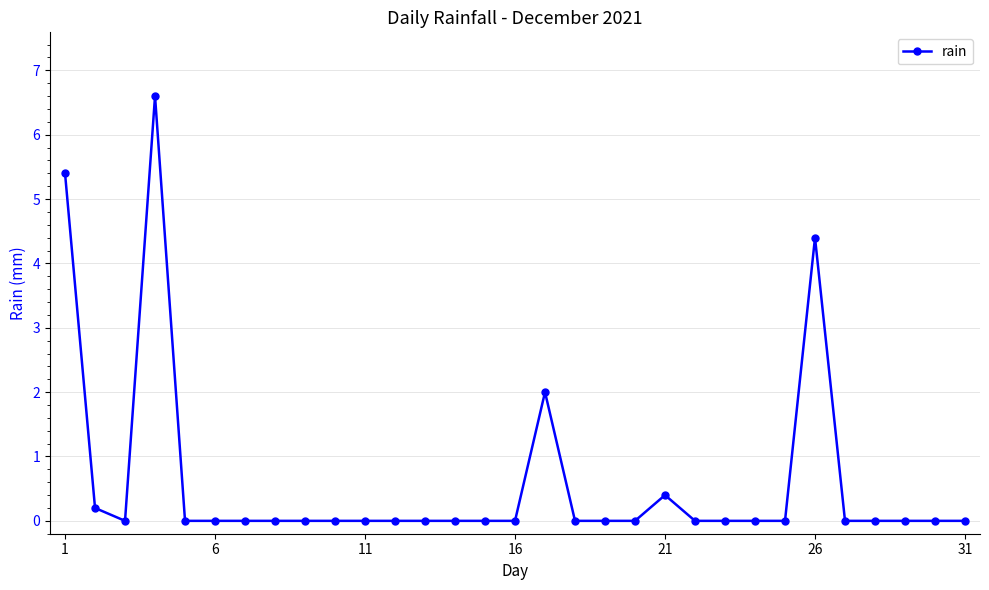

What is the average value?

0.6